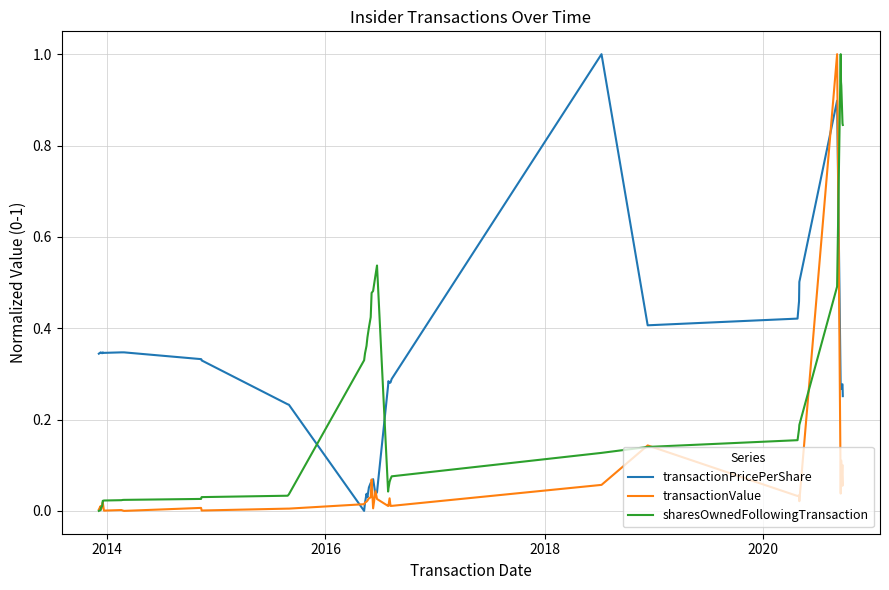

How many times do transactionPricePerShare and sharesOwnedFollowingTransaction cross each other?

3